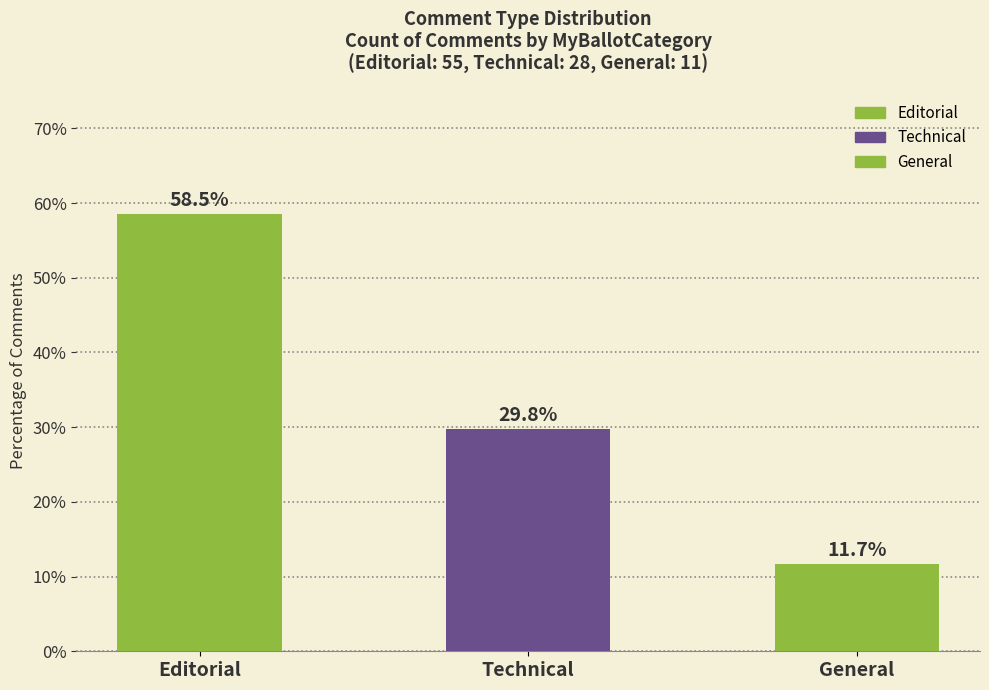

Reading right to left, transcribe all the data shown in this chart.

General=11.7	Technical=29.8	Editorial=58.5